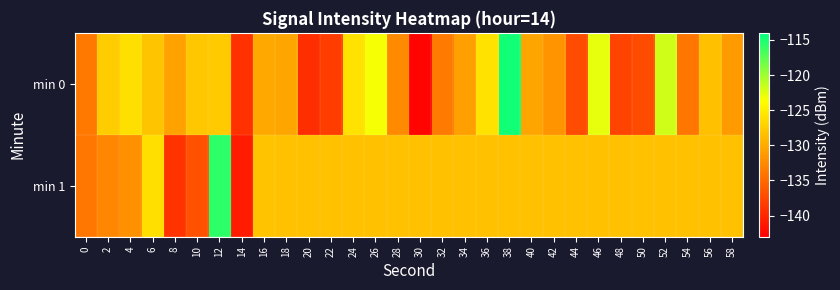

Reading left to right, extract all data points from this chart.

min 0: 0=-133.8	2=-127.5	4=-126.1	6=-128.1	8=-130.7	10=-127.8	12=-127.7	14=-139.2	16=-130.2	18=-130.4	20=-139.4	22=-138.3	24=-125.8	26=-123.3	28=-132.5	30=-142.6	32=-133.6	34=-130.9	36=-125.9	38=-114.8	40=-130.5	42=-131.8	44=-137.2	46=-122.8	48=-137.9	50=-137.3	52=-121.8	54=-134.0	56=-128.4	58=-131.2
min 1: 0=-134.0	2=-132.7	4=-132.1	6=-126.1	8=-139.1	10=-136.9	12=-115.8	14=-140.8	16=-128.3	18=-128.3	20=-128.3	22=-128.3	24=-128.3	26=-128.3	28=-128.3	30=-128.3	32=-128.3	34=-128.3	36=-128.3	38=-128.3	40=-128.3	42=-128.3	44=-128.3	46=-128.3	48=-128.3	50=-128.3	52=-128.3	54=-128.3	56=-128.3	58=-128.3